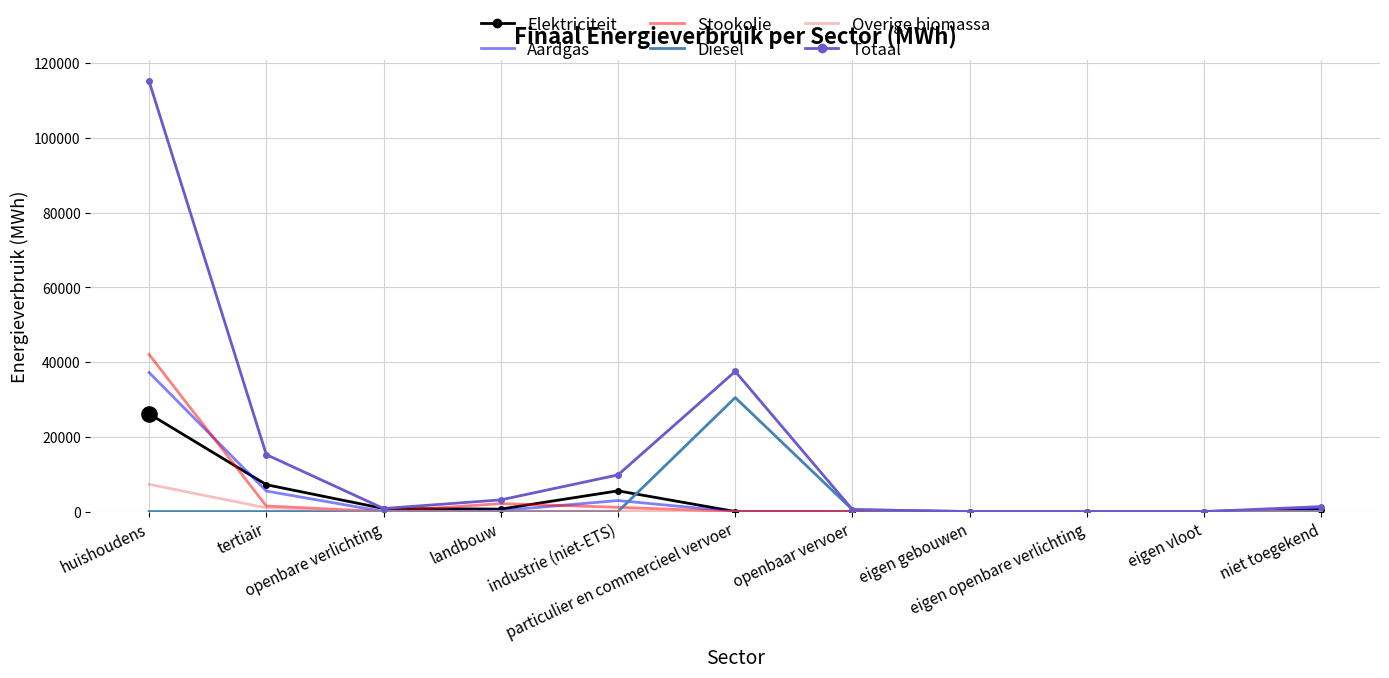

Which series has the largest range (max minus min)?

Totaal